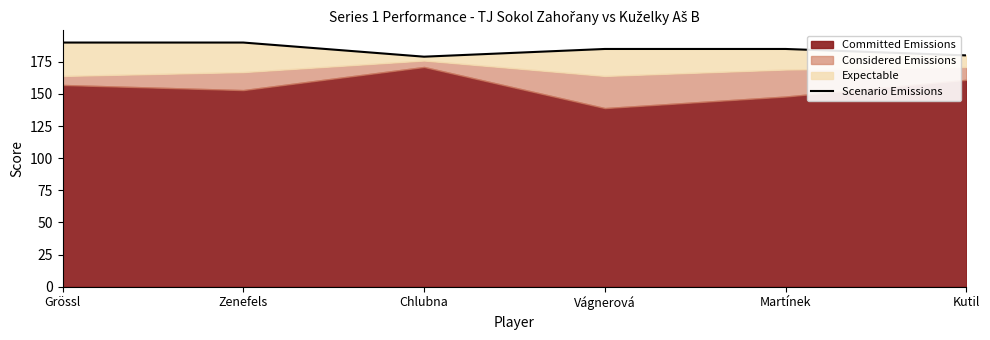

Approximately how many times larger is the value at Zenefels compared to Vágnerová?

1.0